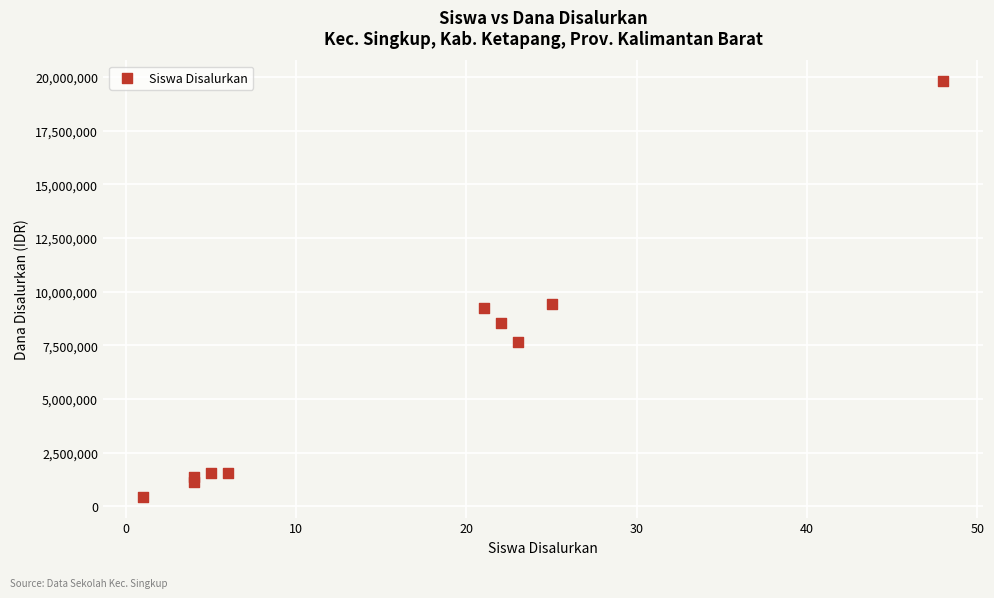

What is the average X value?

16